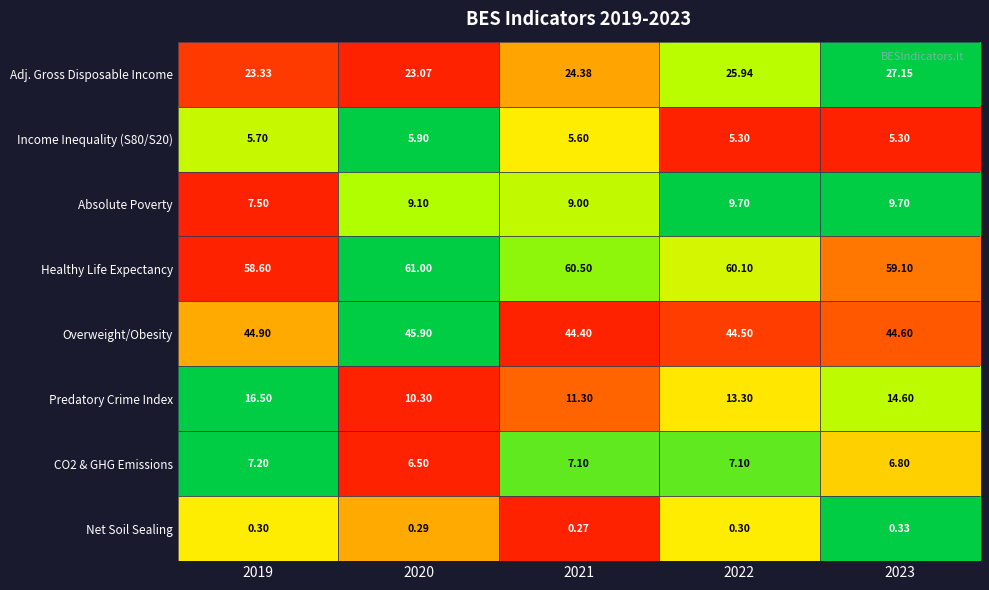

Rank the series by their maximum value, from highest to lowest.

Healthy Life Expectancy, Overweight/Obesity, Adj. Gross Disposable Income, Predatory Crime Index, Absolute Poverty, CO2 & GHG Emissions, Income Inequality (S80/S20), Net Soil Sealing